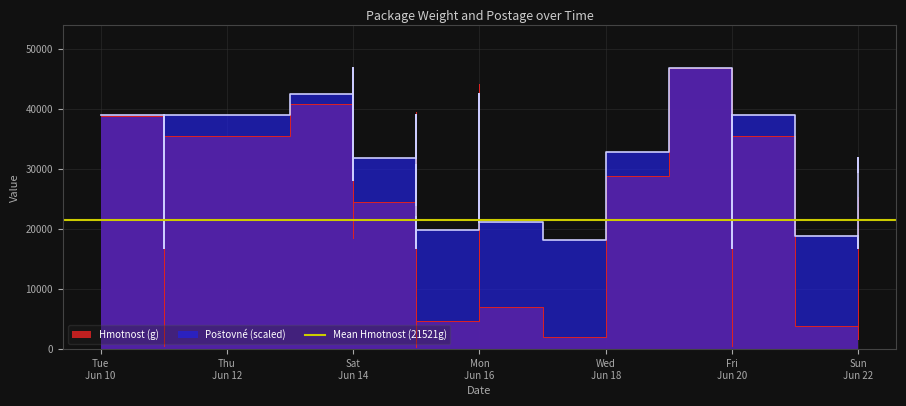

What is the value of the Hmotnost (g) point at the 23rd from the left?

44189.0